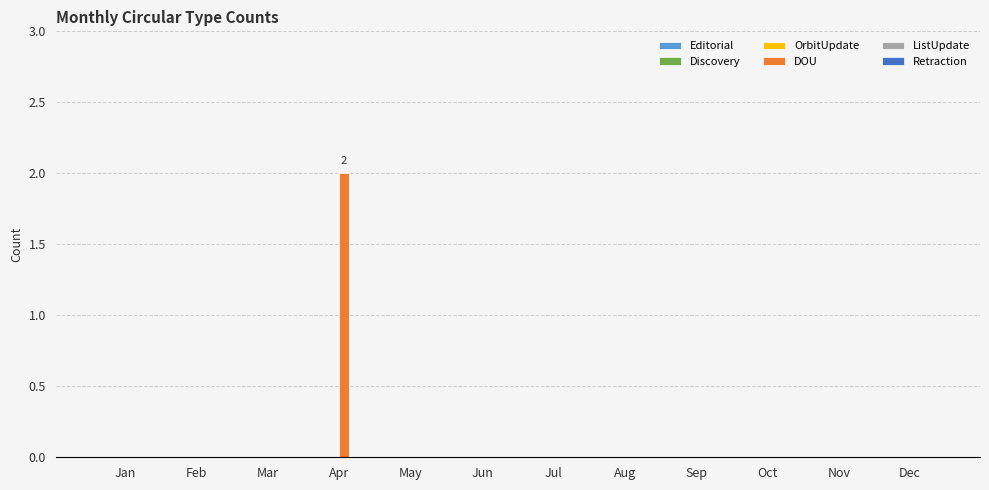

At which category does the chart reach its peak across all series?

Apr